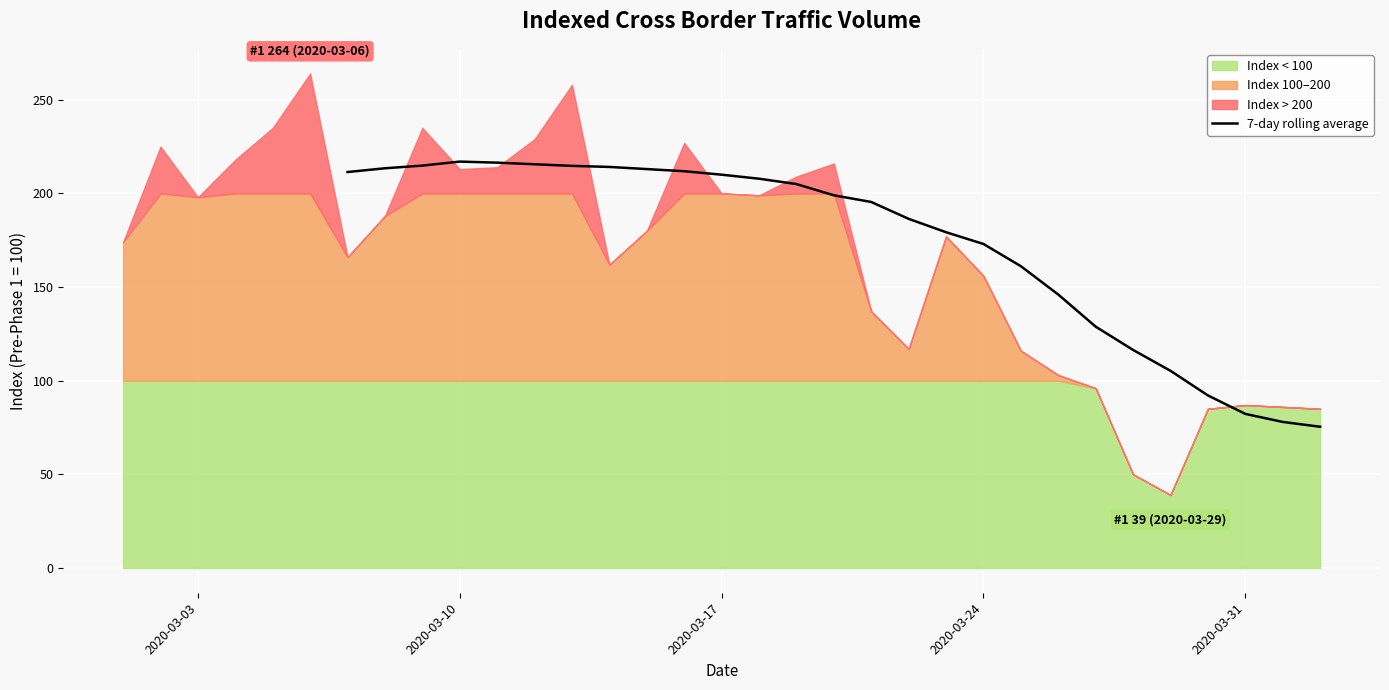

How many lines are shown in the chart?

1